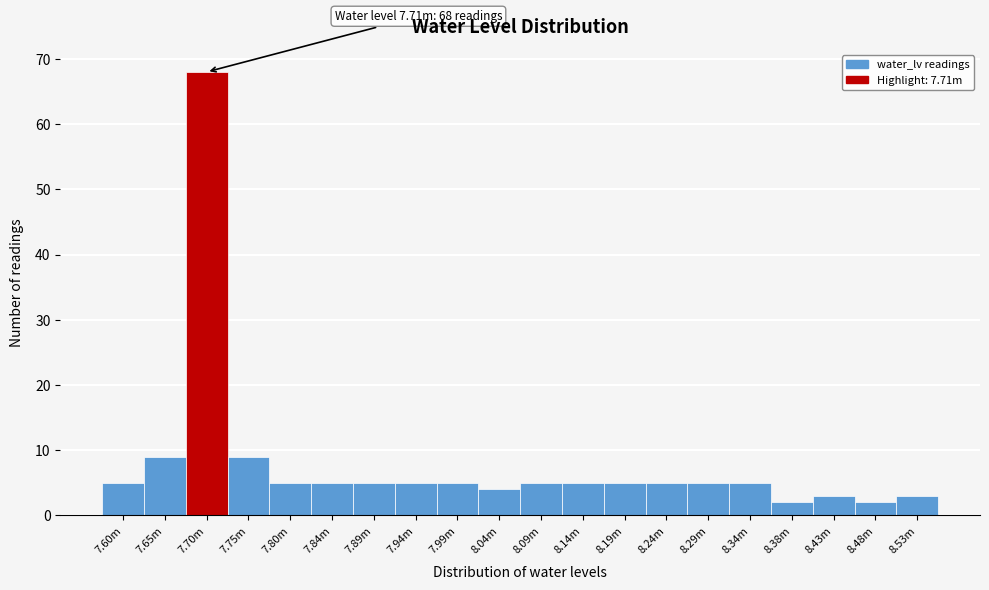

Reading left to right, transcribe all the data shown in this chart.

5	9	68	9	5	5	5	5	5	4	5	5	5	5	5	5	2	3	2	3